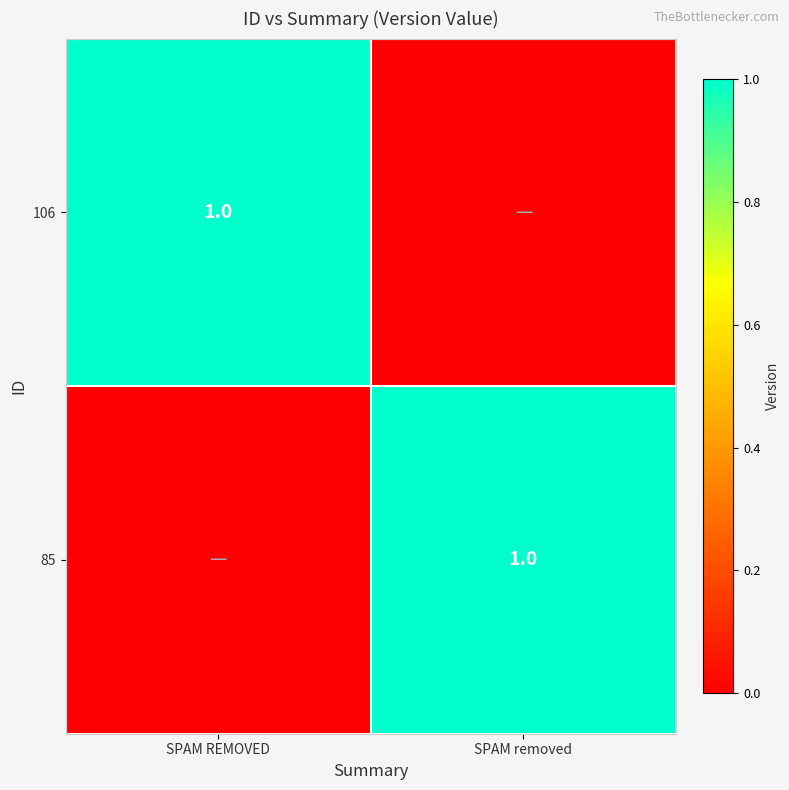

The value of 85 at SPAM removed is 1. True or false?

True